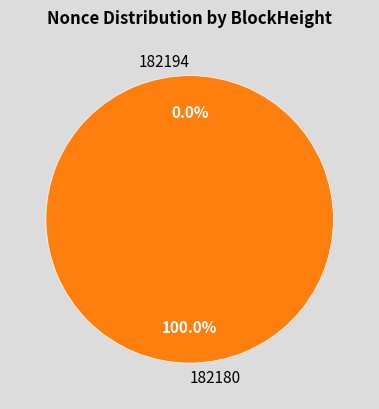

To the nearest percent, what is the average slice percentage?

50%